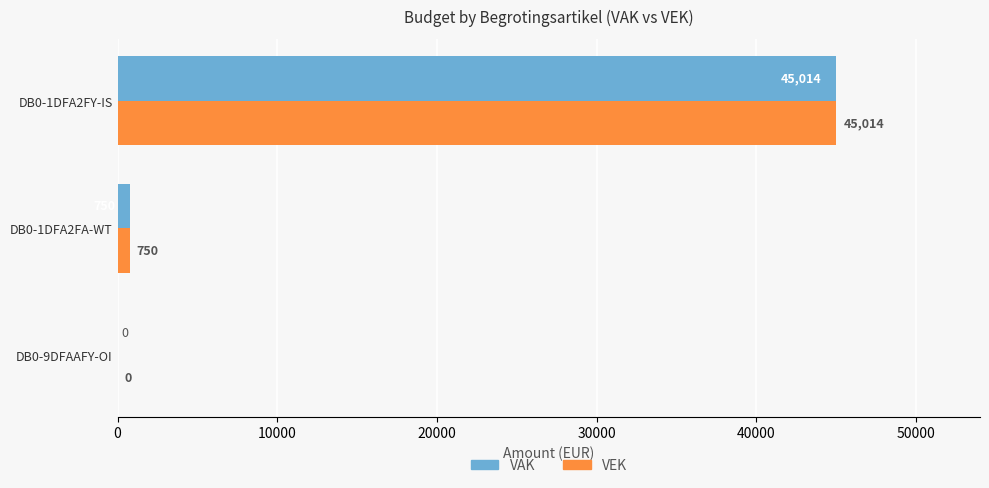

How many categories are shown in the chart?

3